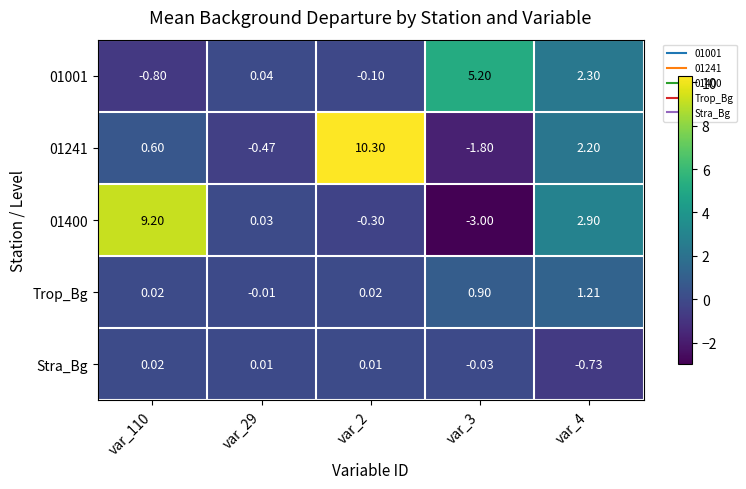

Is the value of 01241 at var_3 greater than the value of Stra_Bg at var_3?

No